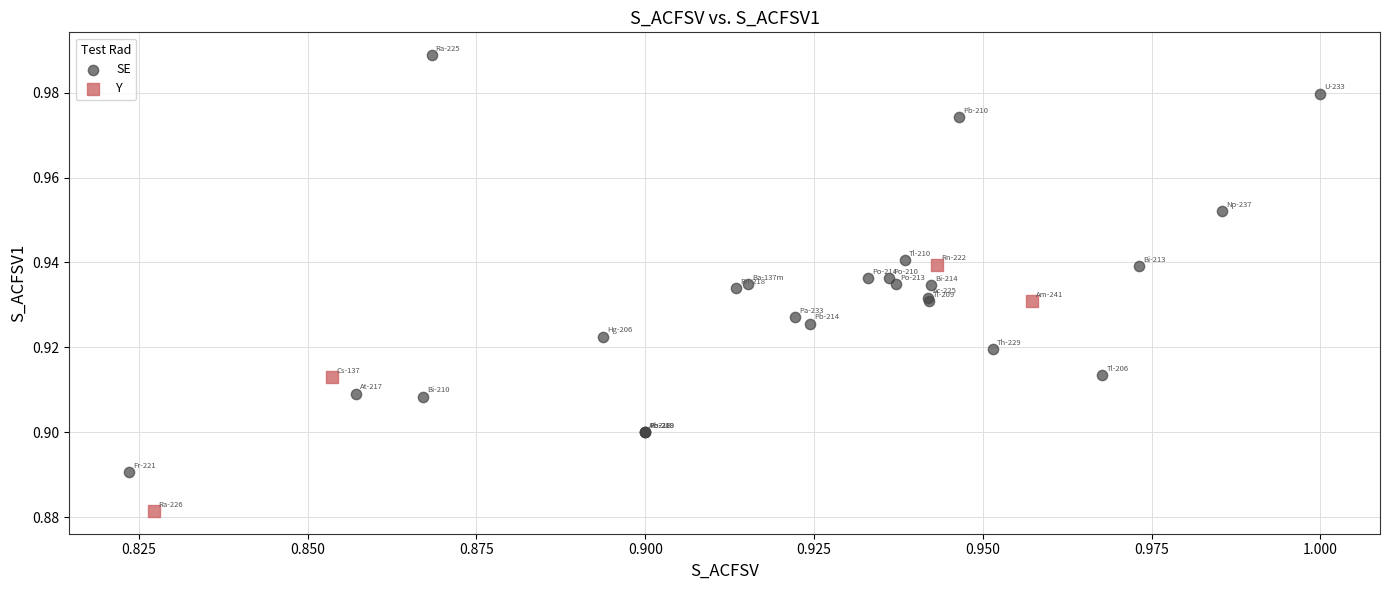

Which series has the largest Y range (max minus min)?

SE